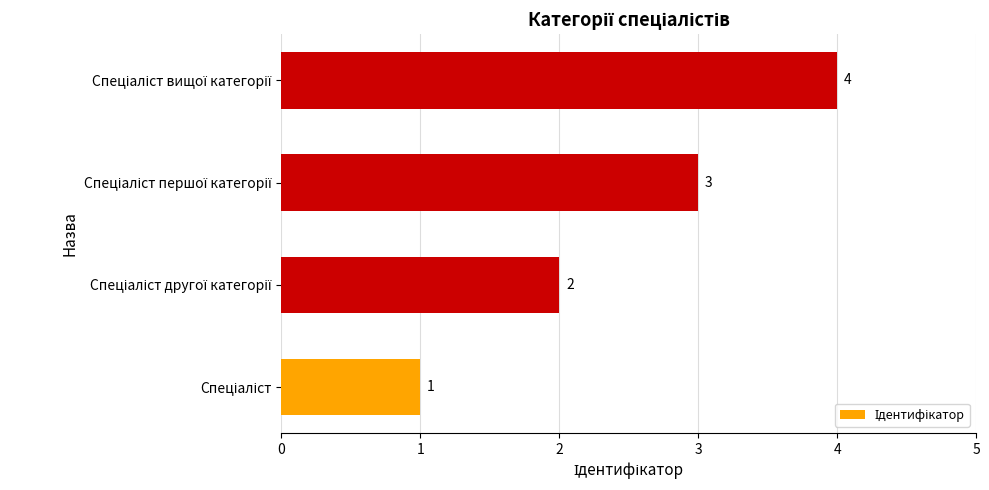

What is the minimum value shown in the chart?

1